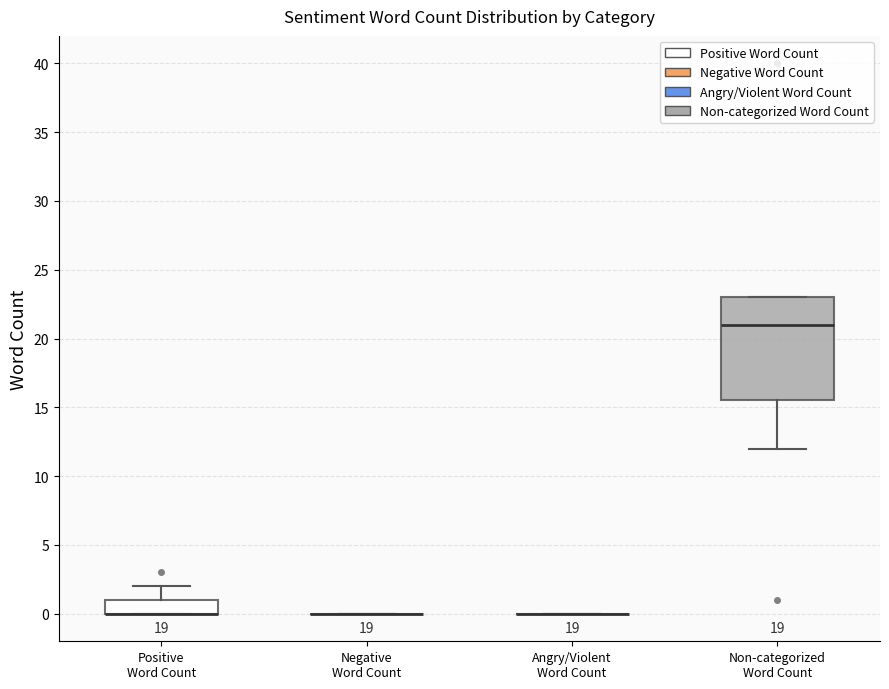

Reading left to right, read every box against the y-axis: the position of its median line, the range the box covers, and the ends of its whiskers. The values are not printed on the chart, so give them approximately, as read against the axis.

Positive Word Count: median 0.0 (drawn on the box's lower edge), box 0.0 to 1.0, whiskers 0.0 to 2.0
Negative Word Count: box collapsed to a line at 0.0, whiskers 0.0 to 0.0
Angry/Violent Word Count: box collapsed to a line at 0.0, whiskers 0.0 to 0.0
Non-categorized Word Count: median 21.0, box 15.5 to 23.0, whiskers 12.0 to 23.0